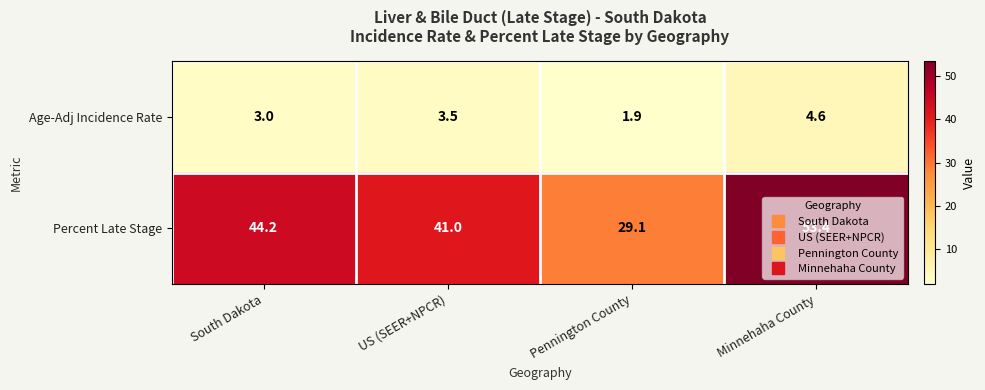

At which label does Percent Late Stage reach its minimum?

Pennington County